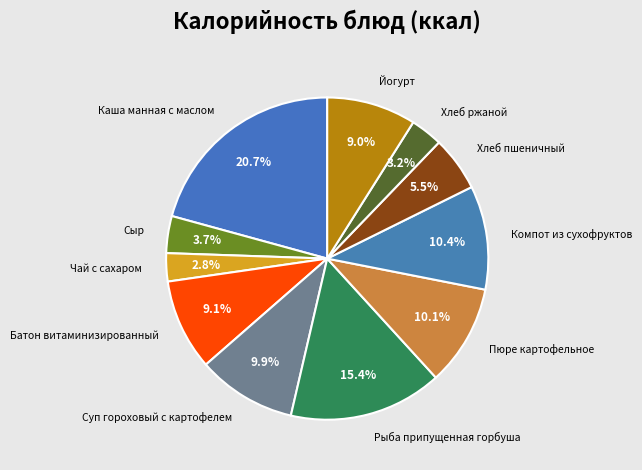

Which category has the biggest portion of the pie?

Каша манная с маслом